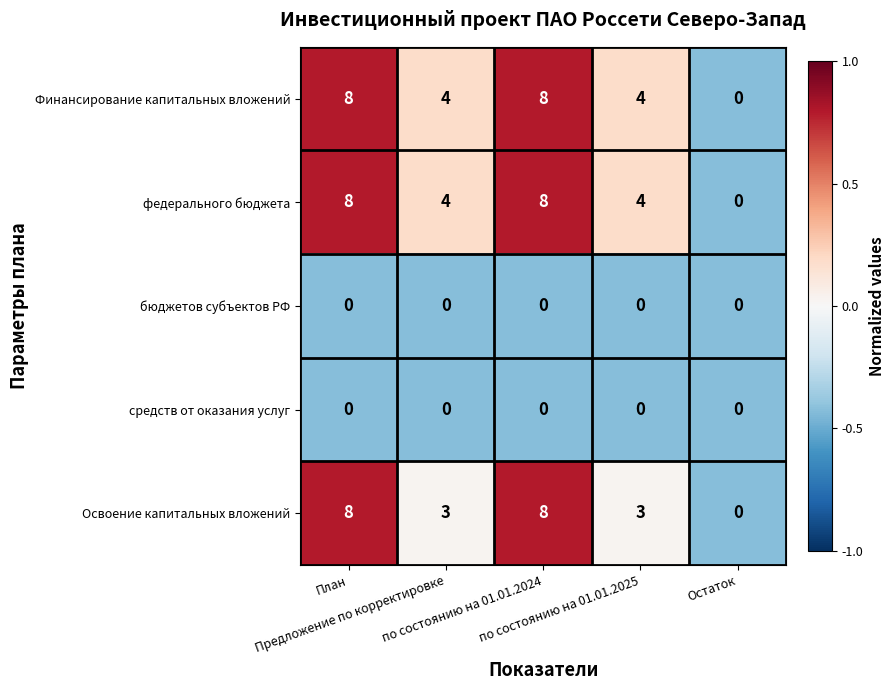

What is the difference between the second highest and second lowest values in the Освоение капитальных вложений series?

5